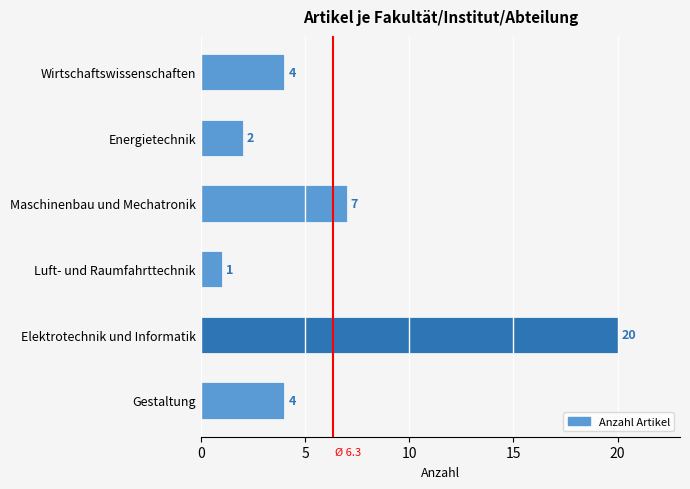

What is the ratio of the value at Maschinenbau und Mechatronik to the value at Energietechnik?

3.5